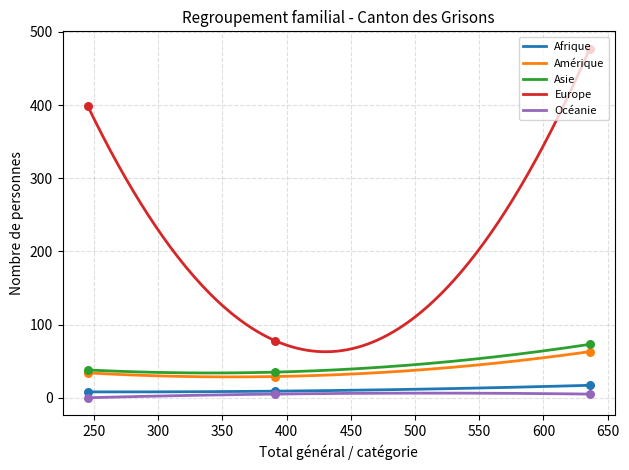

Which series has the widest spread of Y values?

Europe